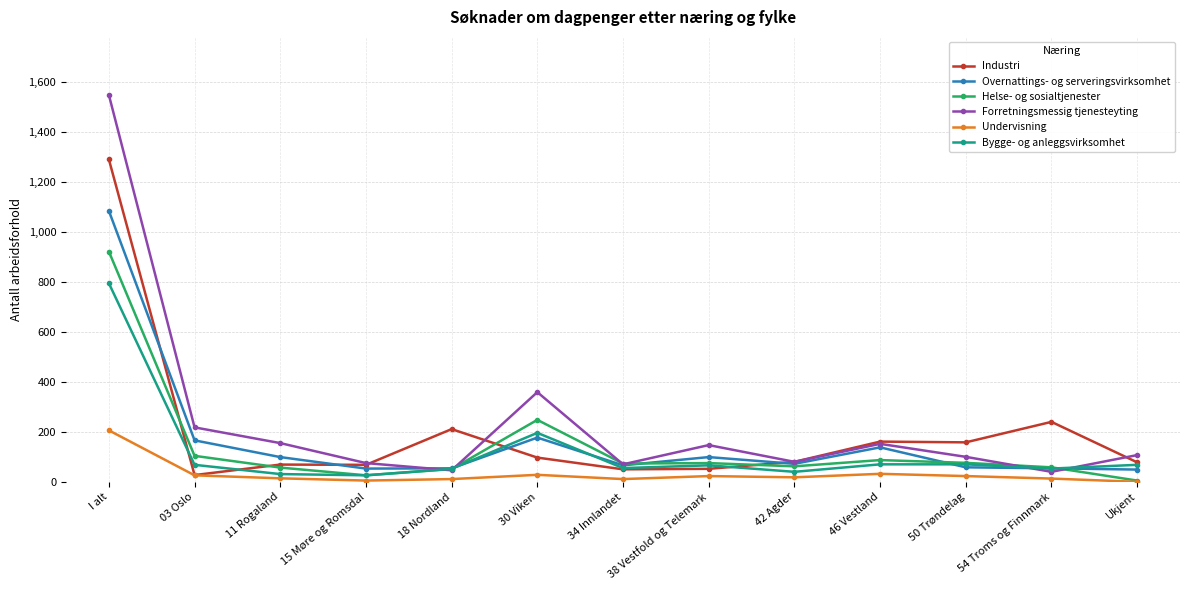

Is it true that Industri equals 396 at 54 Troms og Finnmark?

False